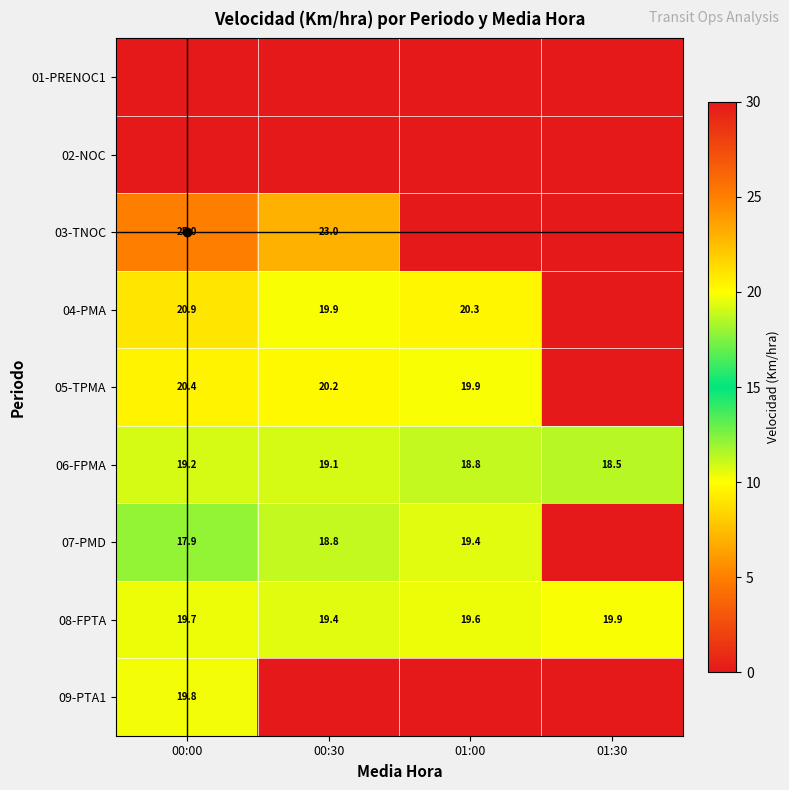

Is it true that 08-FPTA equals 19.4 at 00:30?

True